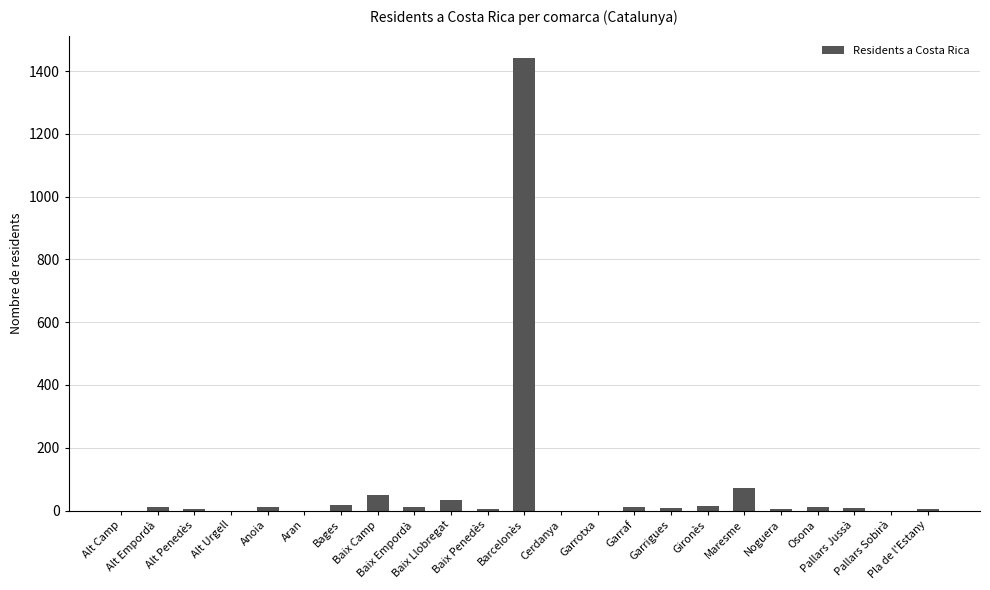

What is the greatest value displayed?

1441